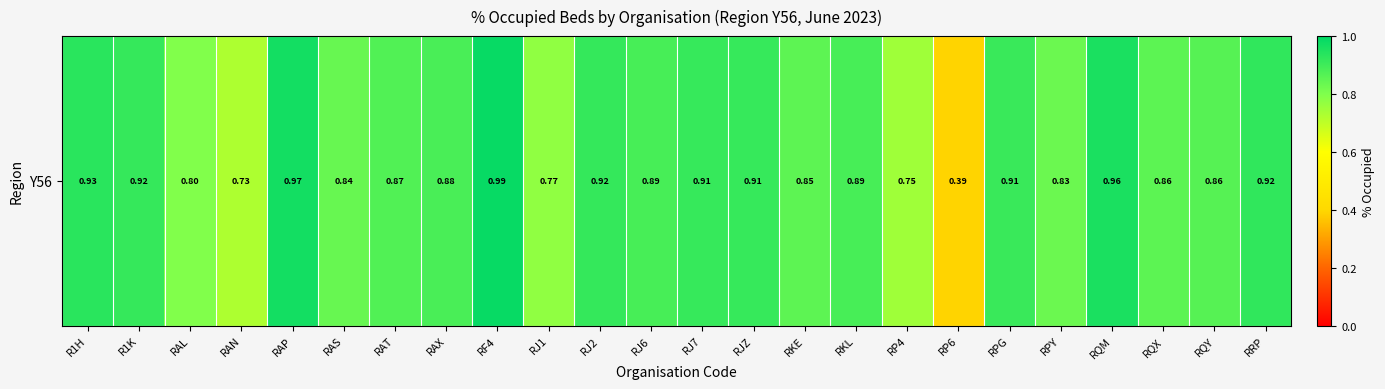

Rank the categories by value from highest to lowest.

RF4, RAP, RQM, R1H, RRP, RJ2, R1K, RJZ, RJ7, RPG, RJ6, RKL, RAX, RAT, RQY, RQX, RKE, RAS, RPY, RAL, RJ1, RP4, RAN, RP6